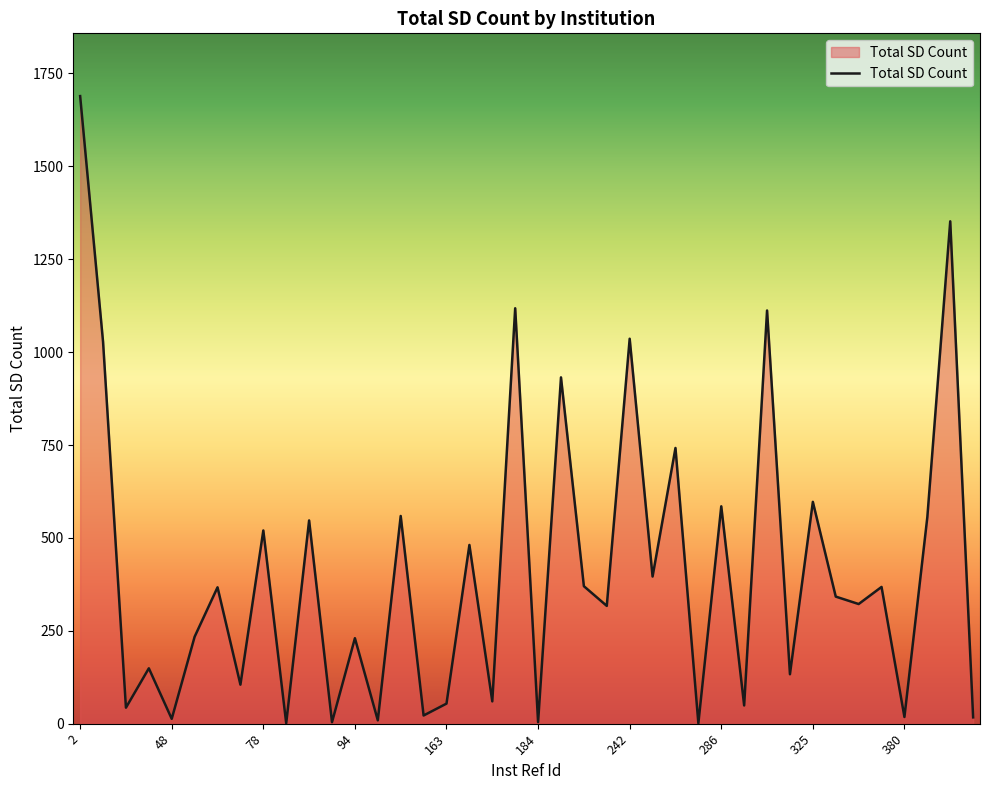

What is the difference between the maximum and minimum values?

1688